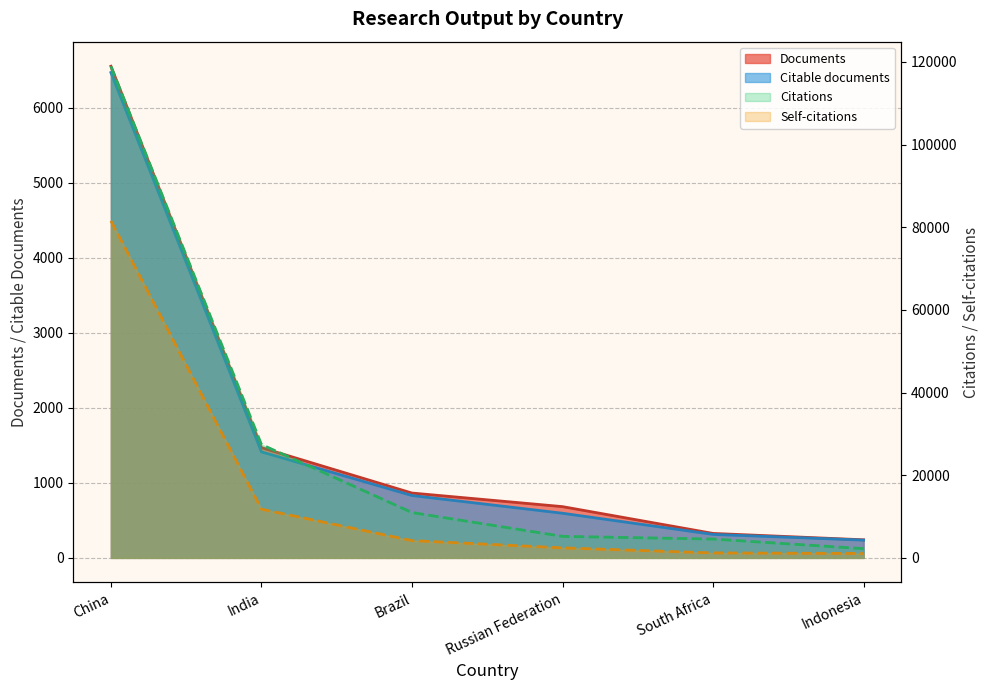

The Documents series shows 1642 at China. True or false?

False